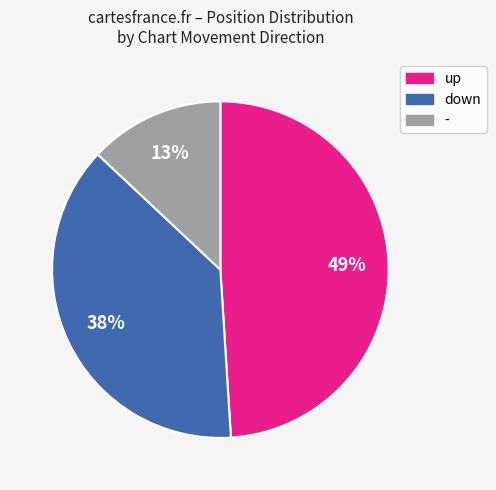

True or false: - accounts for 6% of the total.

False